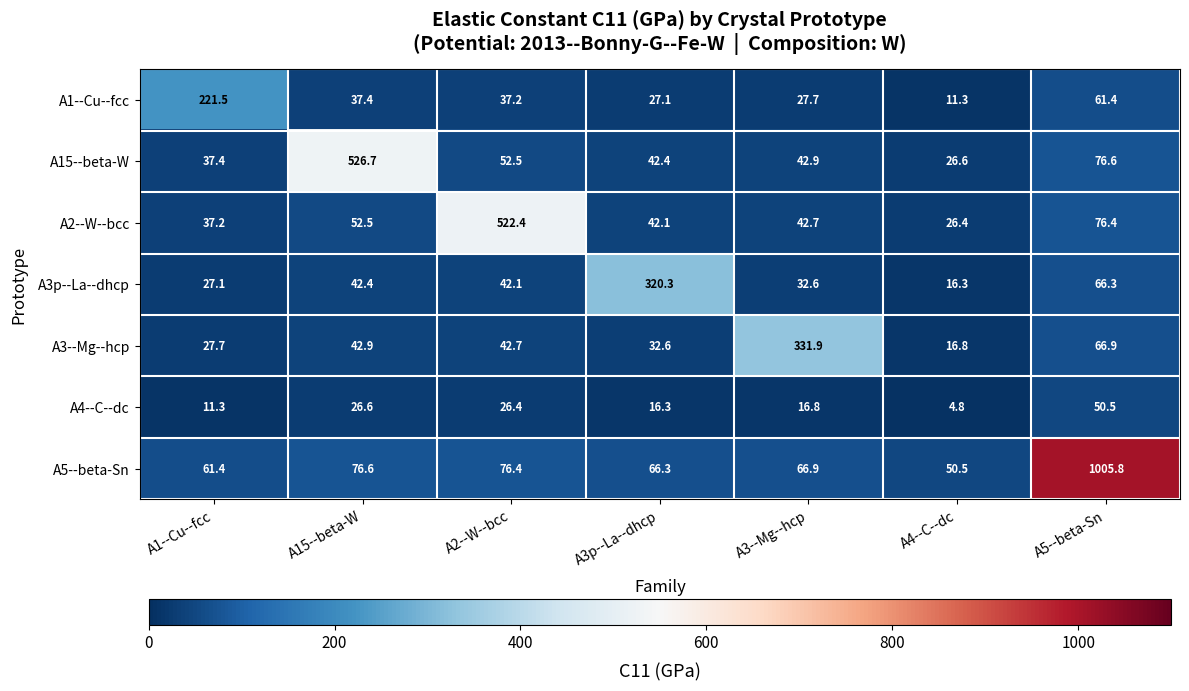

Which series has the widest spread of values?

A5--beta-Sn